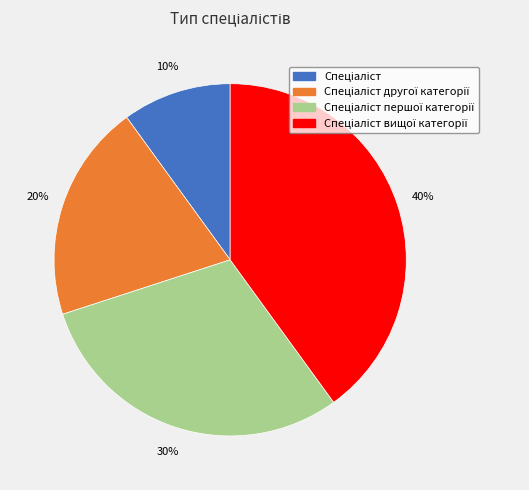

Does any single category account for the majority?

No